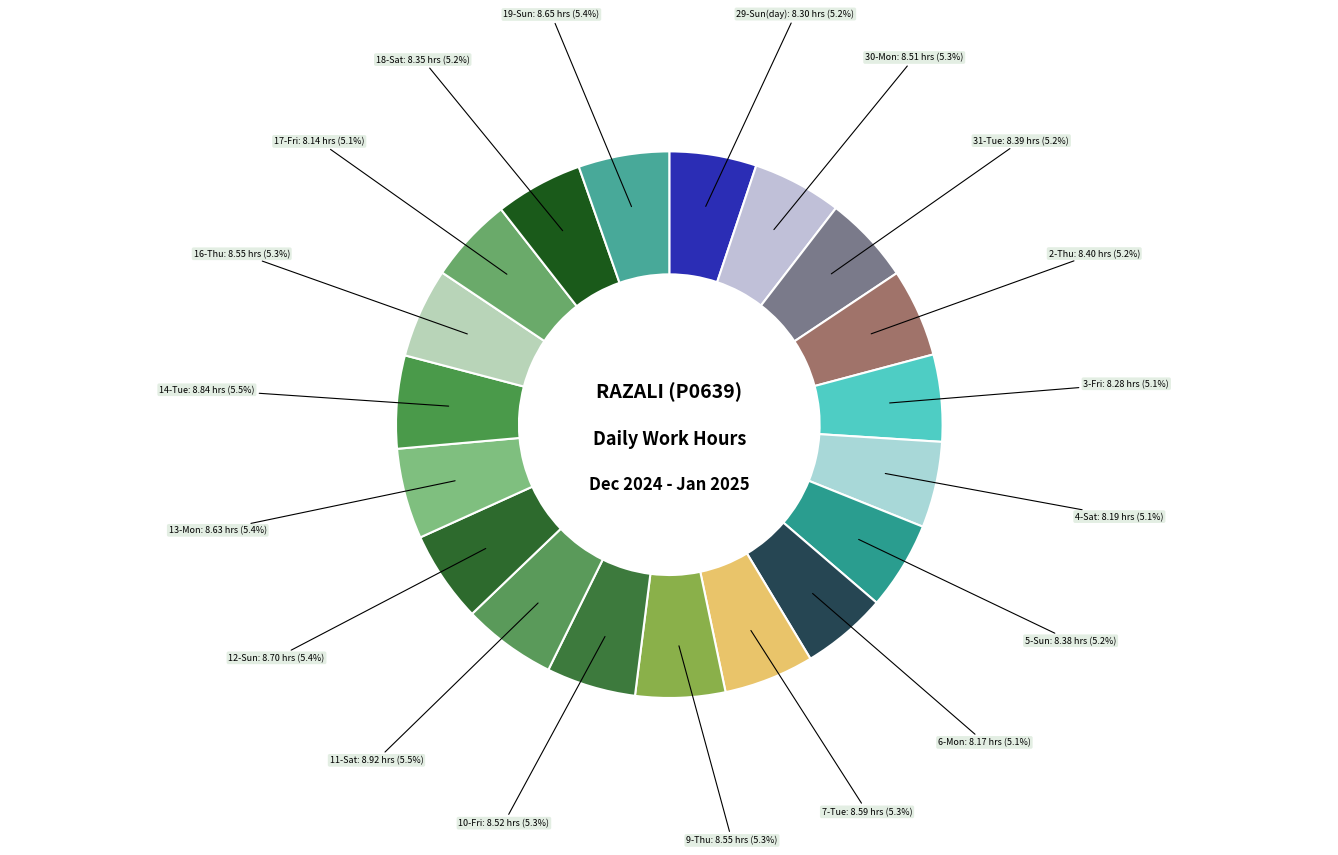

How many slices are in this pie chart?

19